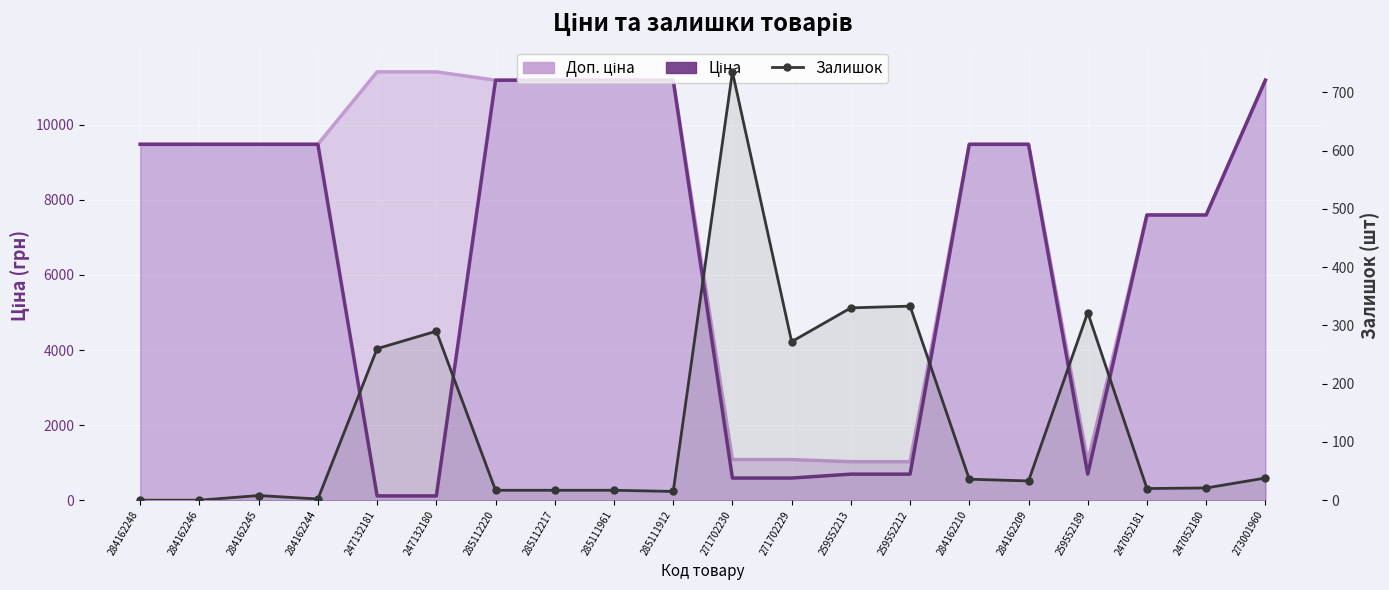

Rank the series by their average value, from highest to lowest.

Доп. ціна, Ціна, Залишок